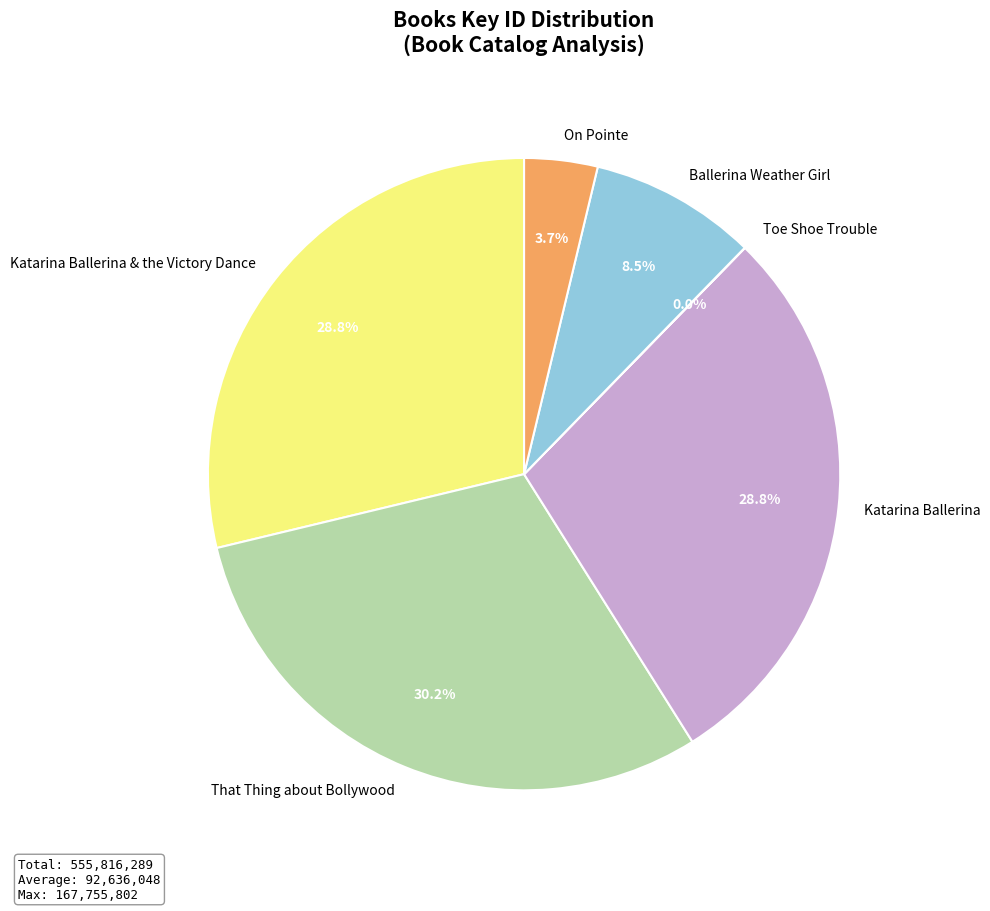

What is the largest slice in the pie chart?

That Thing about Bollywood